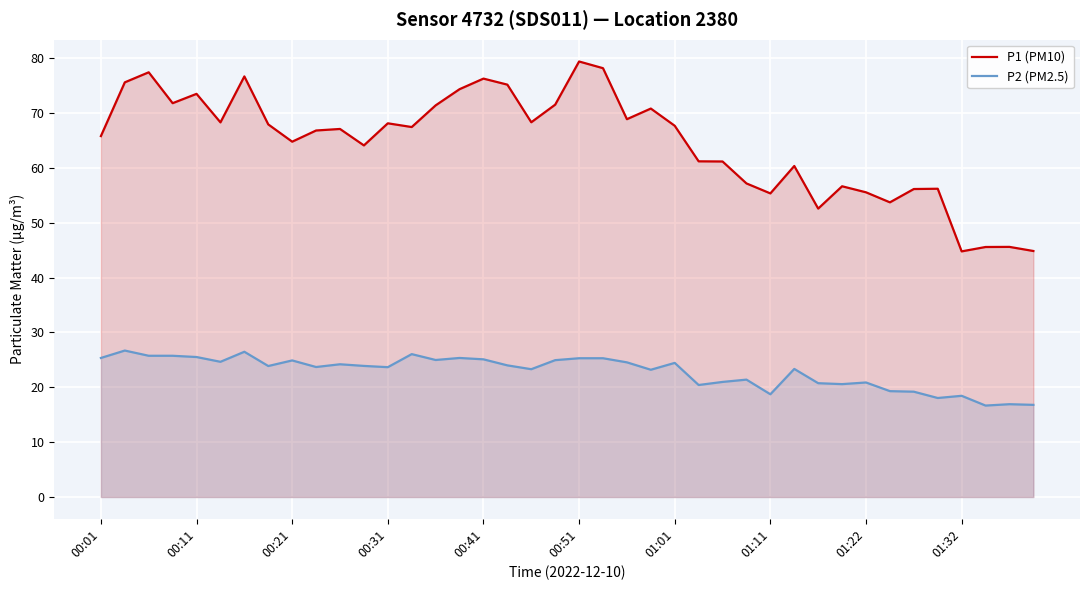

Is the value of P2 (PM2.5) at 26 greater than the value of P1 (PM10) at 38?

No